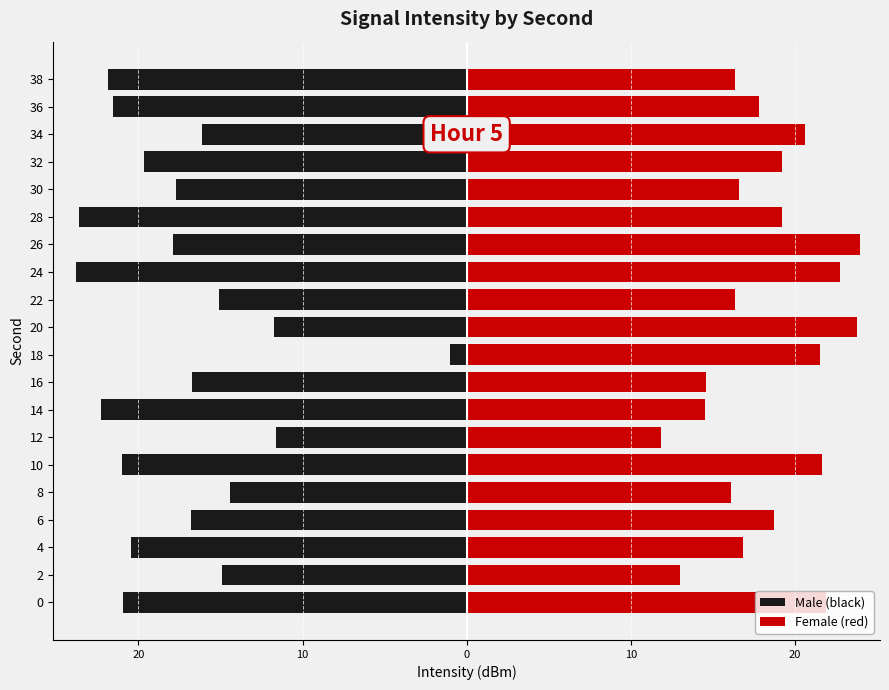

True or false: Female (red) has a value of 4.2 at 2.

False